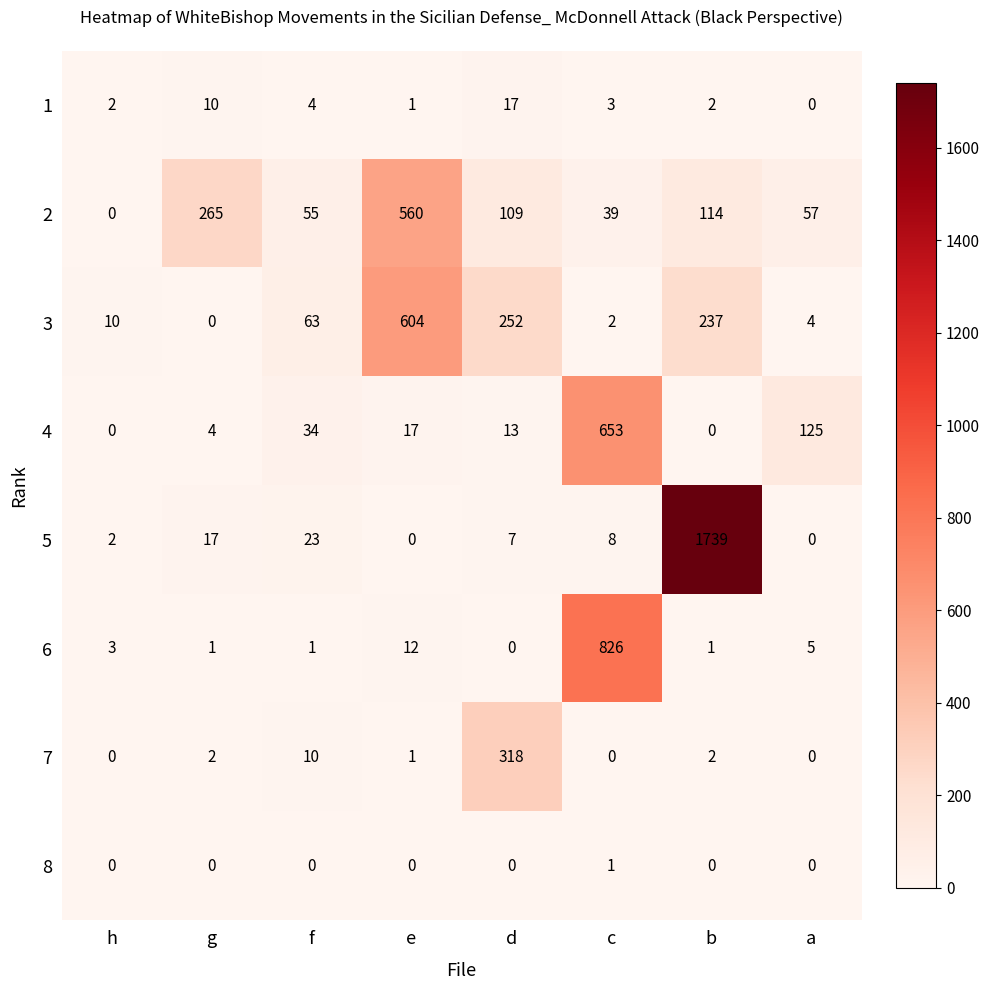

What is the sum of all 5 values?

1796